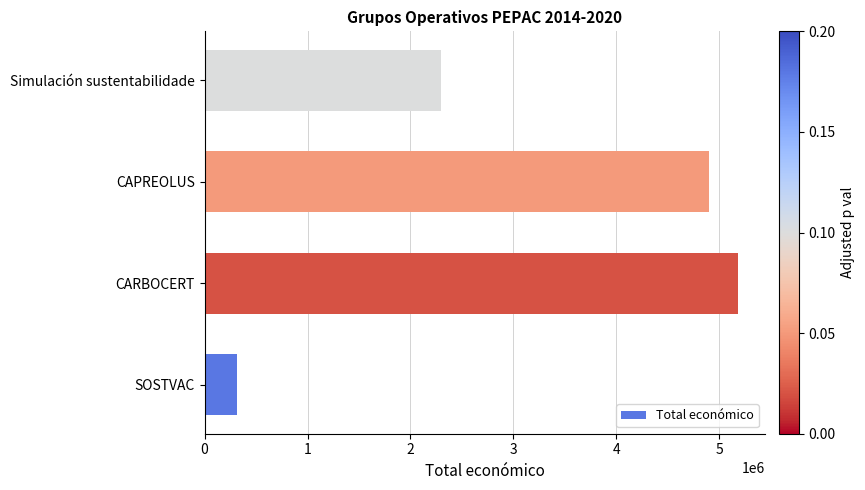

The chart shows a value of 2296067 at Simulación sustentabilidade. True or false?

True